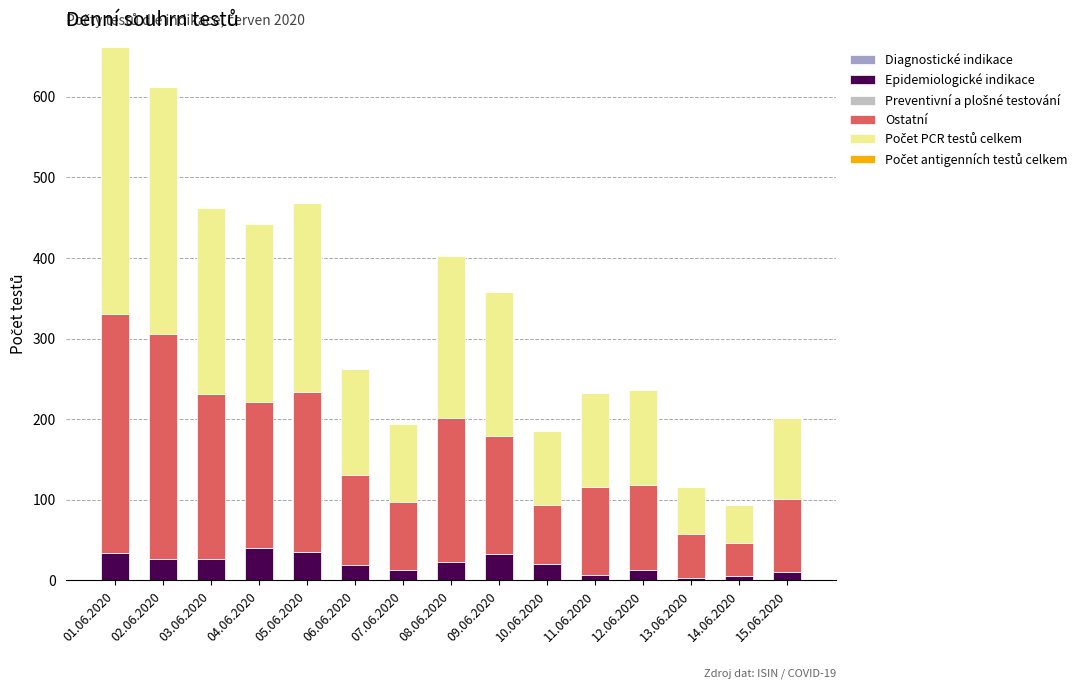

What is the average value of the Epidemiologické indikace series?

21